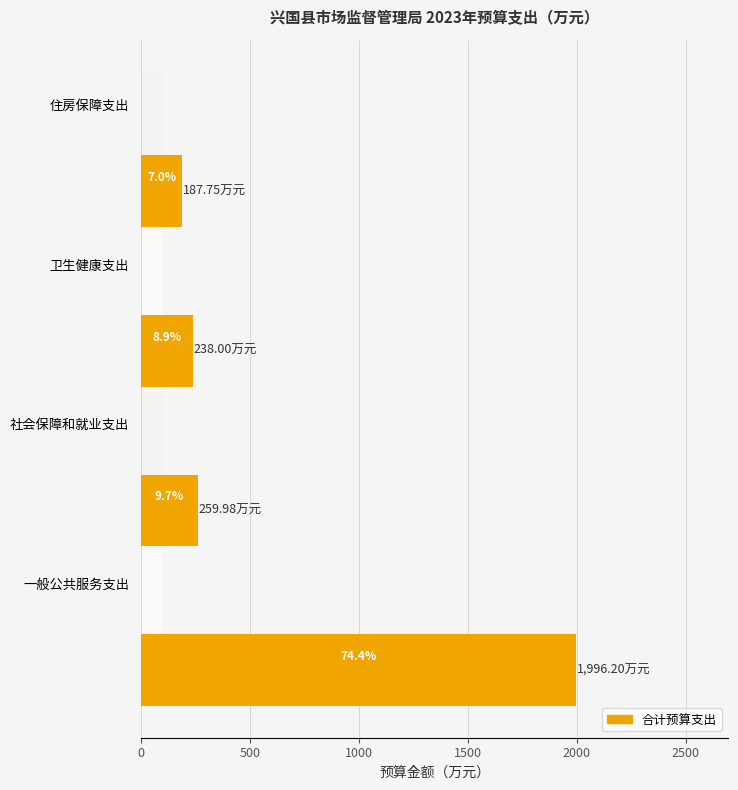

What is the value of the 3rd bar from the left?

238.0